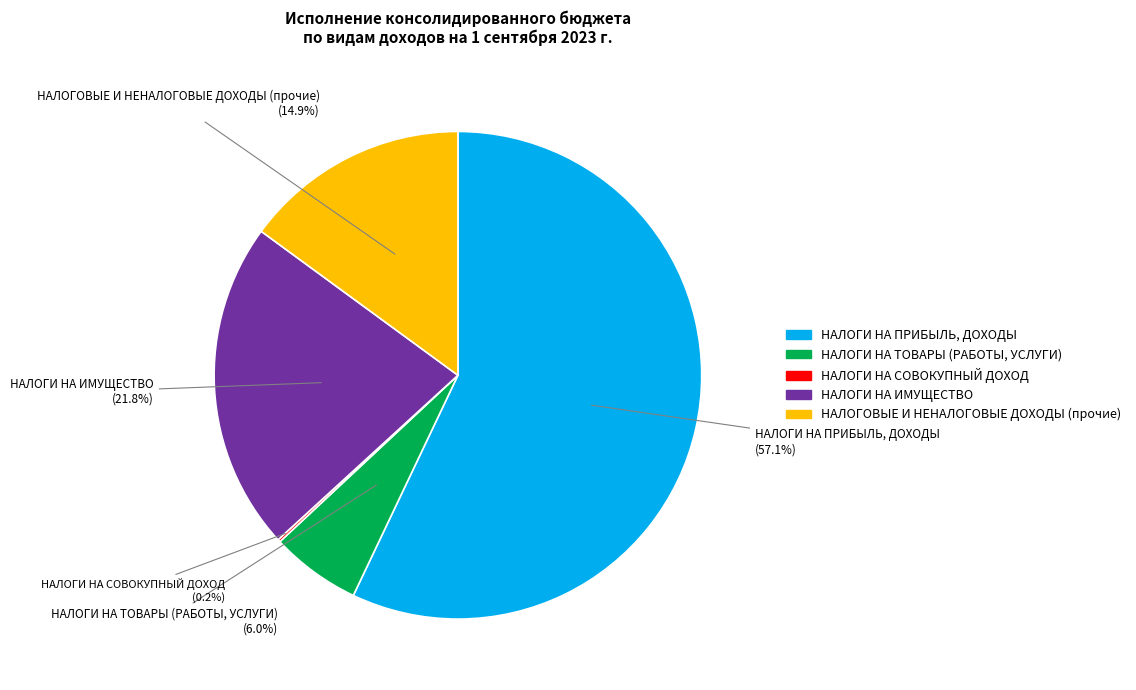

Approximately how many times larger is the value at НАЛОГИ НА ИМУЩЕСТВО compared to НАЛОГИ НА ПРИБЫЛЬ, ДОХОДЫ?

0.4